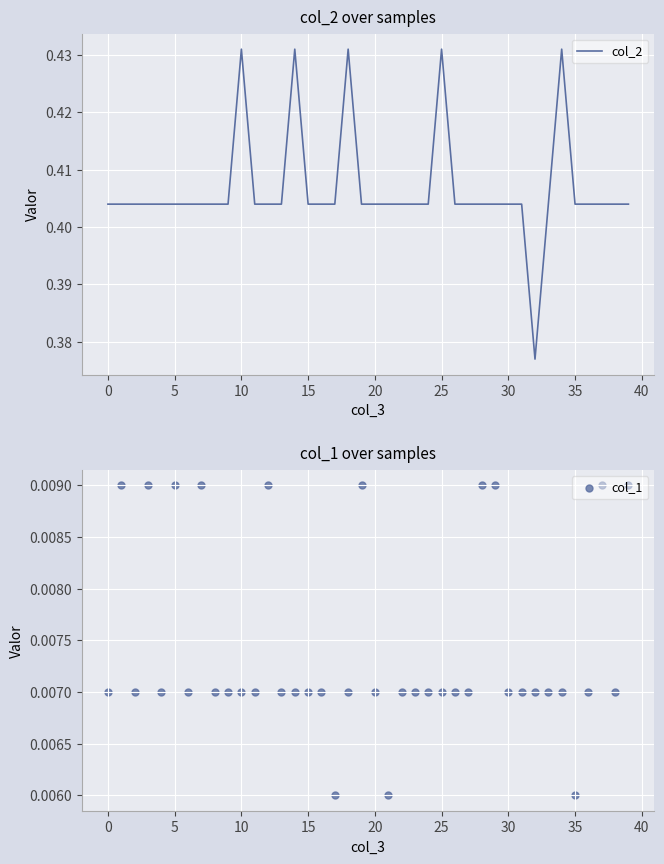

Which series reaches the maximum Y coordinate?

col_2